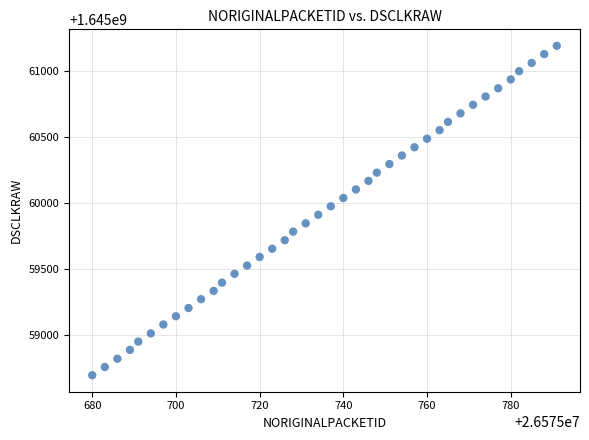

What is the range of Y values (max minus min)?

2494.6